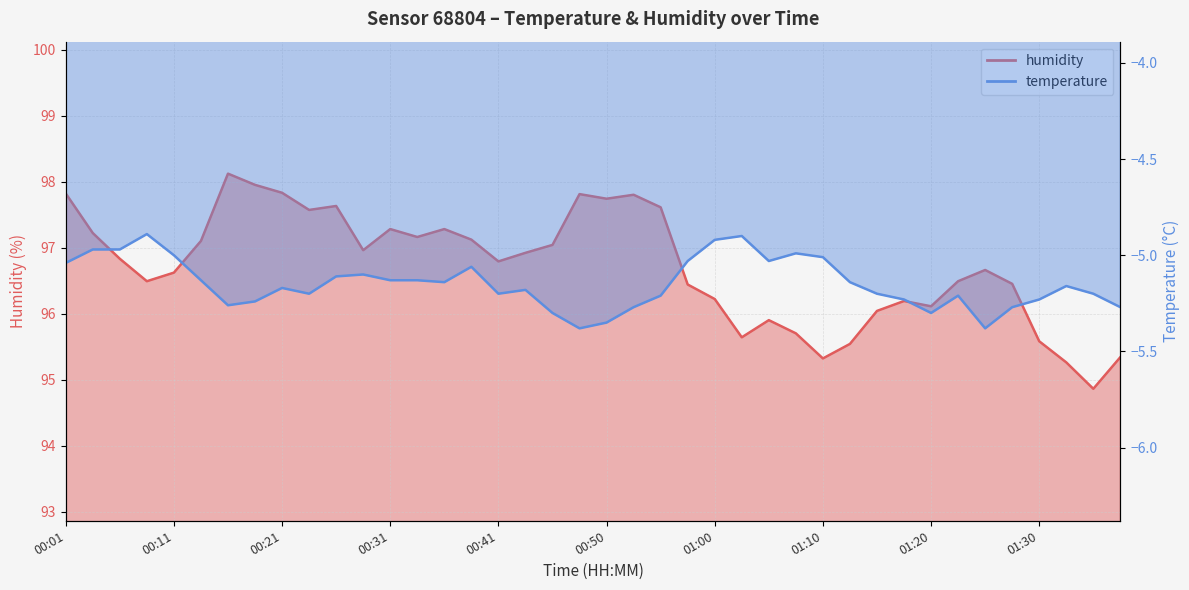

What is the change in value from 00:13 to 01:15?

-1.1